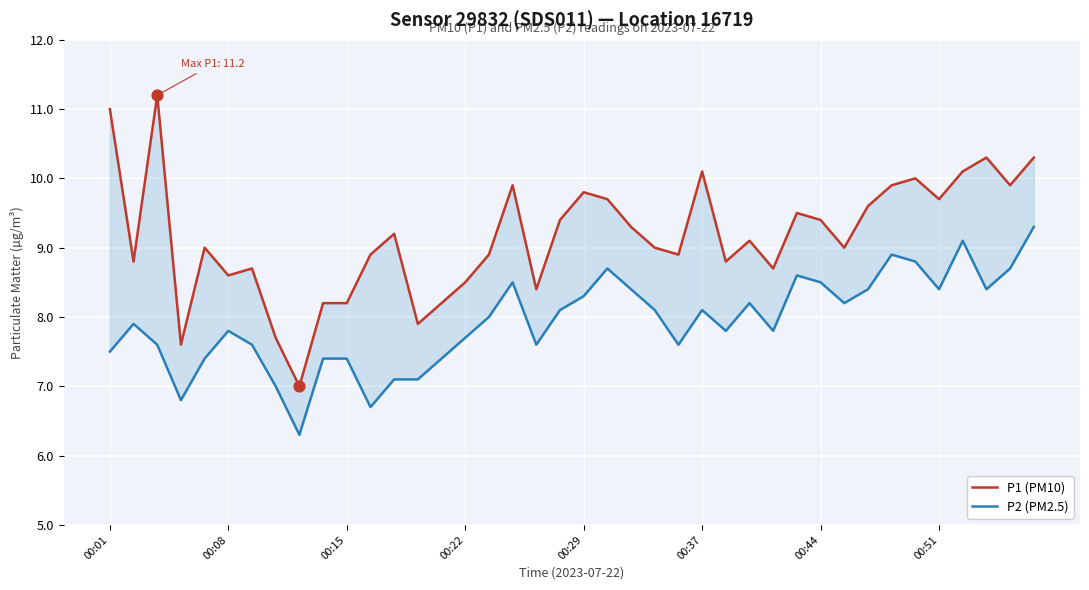

Is the value of P2 (PM2.5) at 13 greater than the value of P1 (PM10) at 35?

No